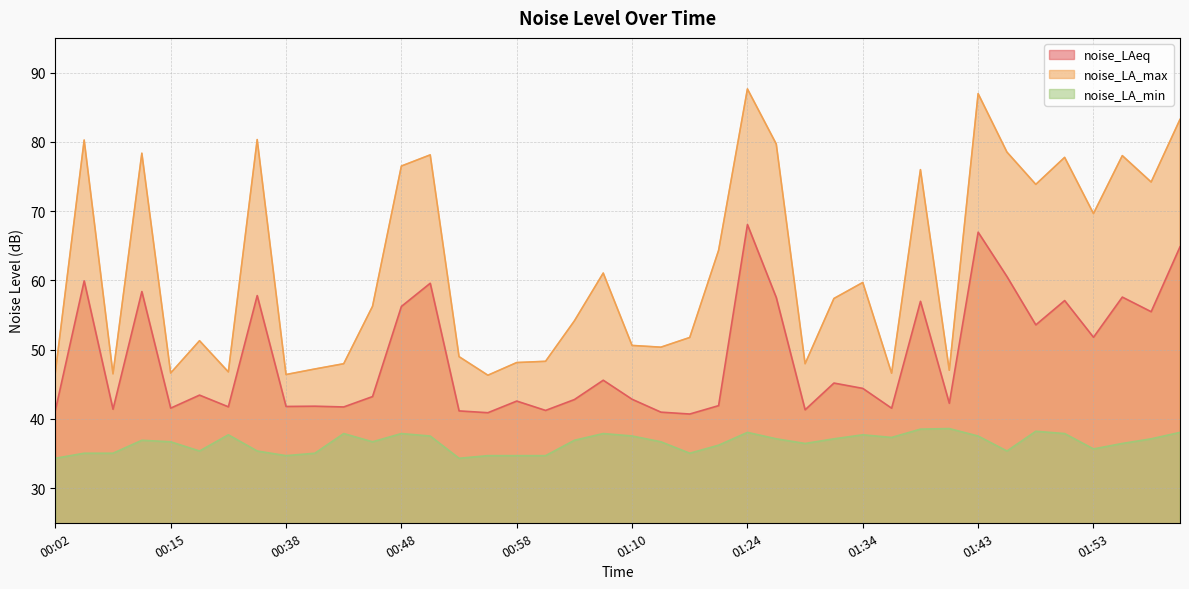

True or false: noise_LA_max and noise_LAeq intersect in this chart.

False